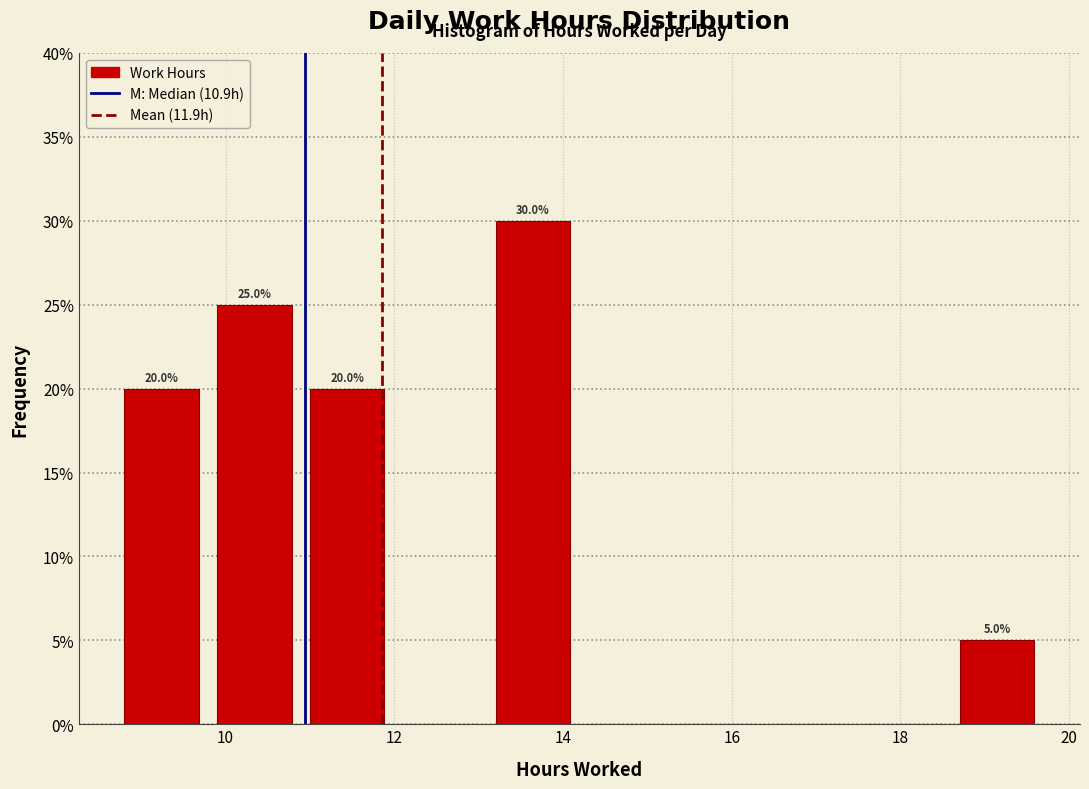

Over which range of the x-axis is the bar tallest?

13.0 to 14.2